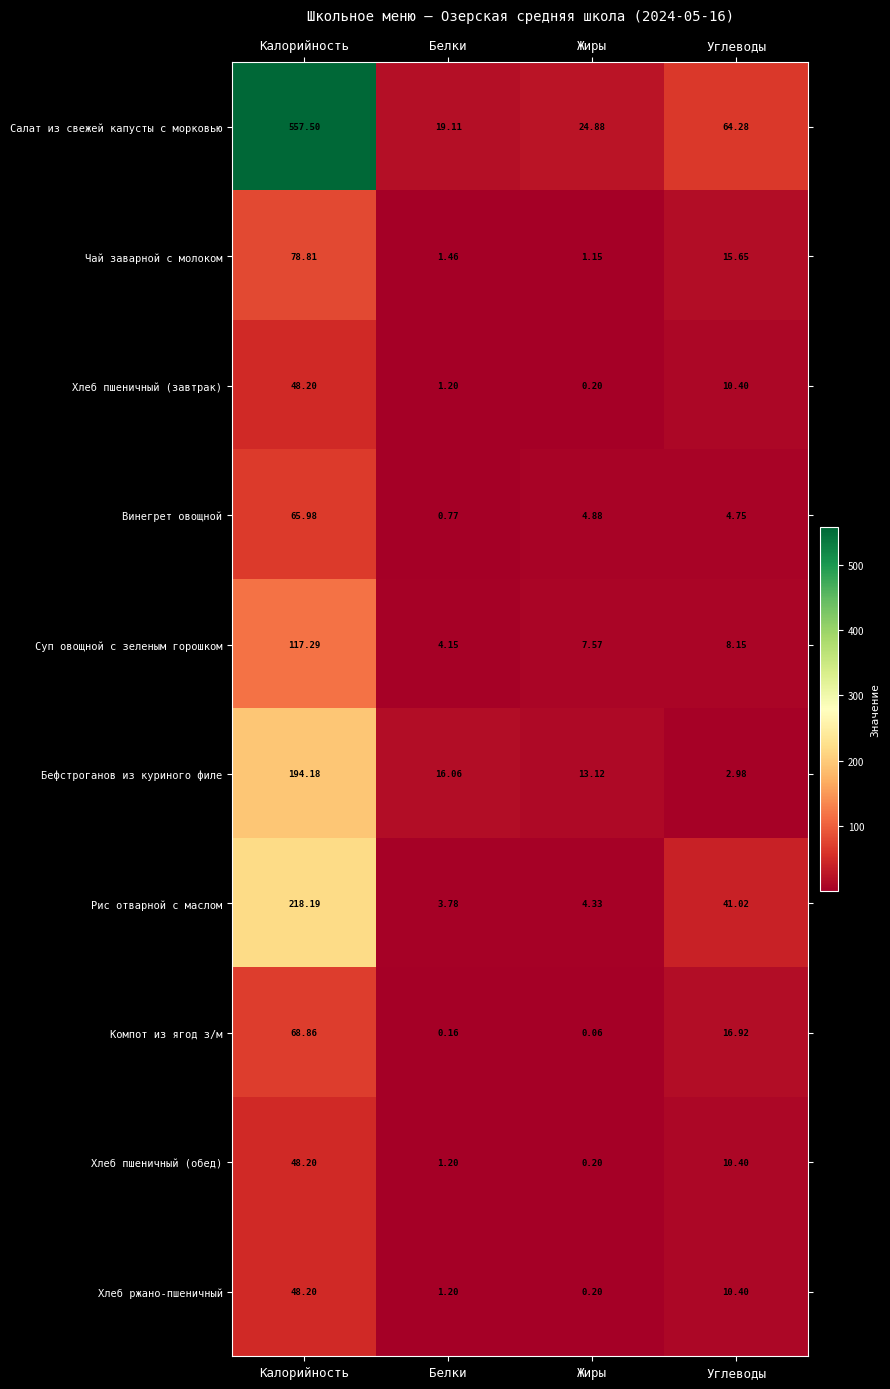

At which label does Винегрет овощной first exceed 4?

Калорийность